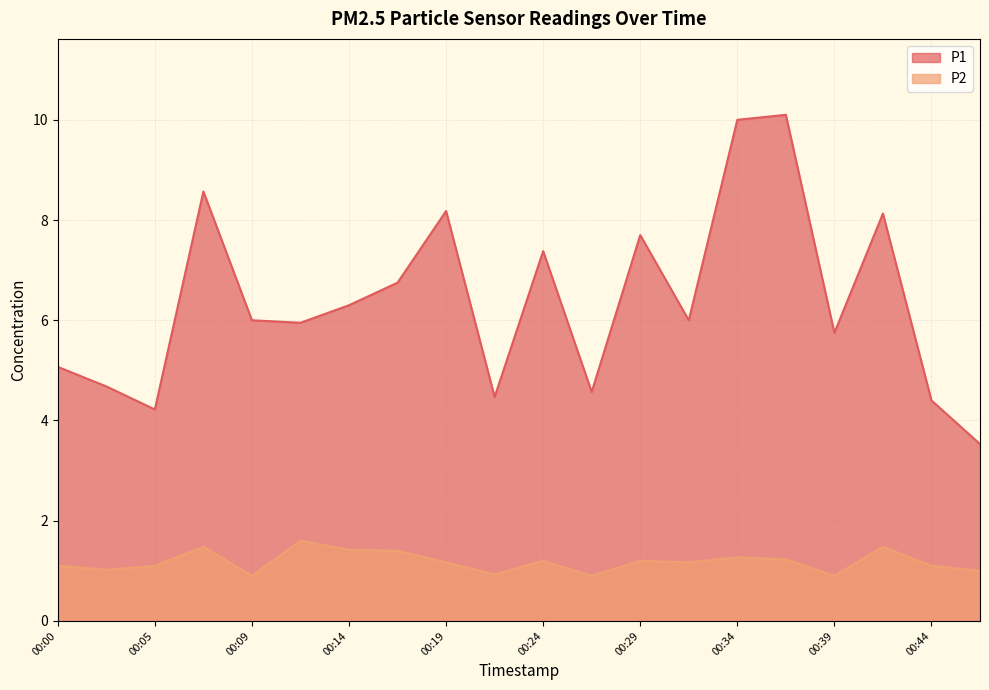

Which category has the lowest value in the P1 series?

00:46